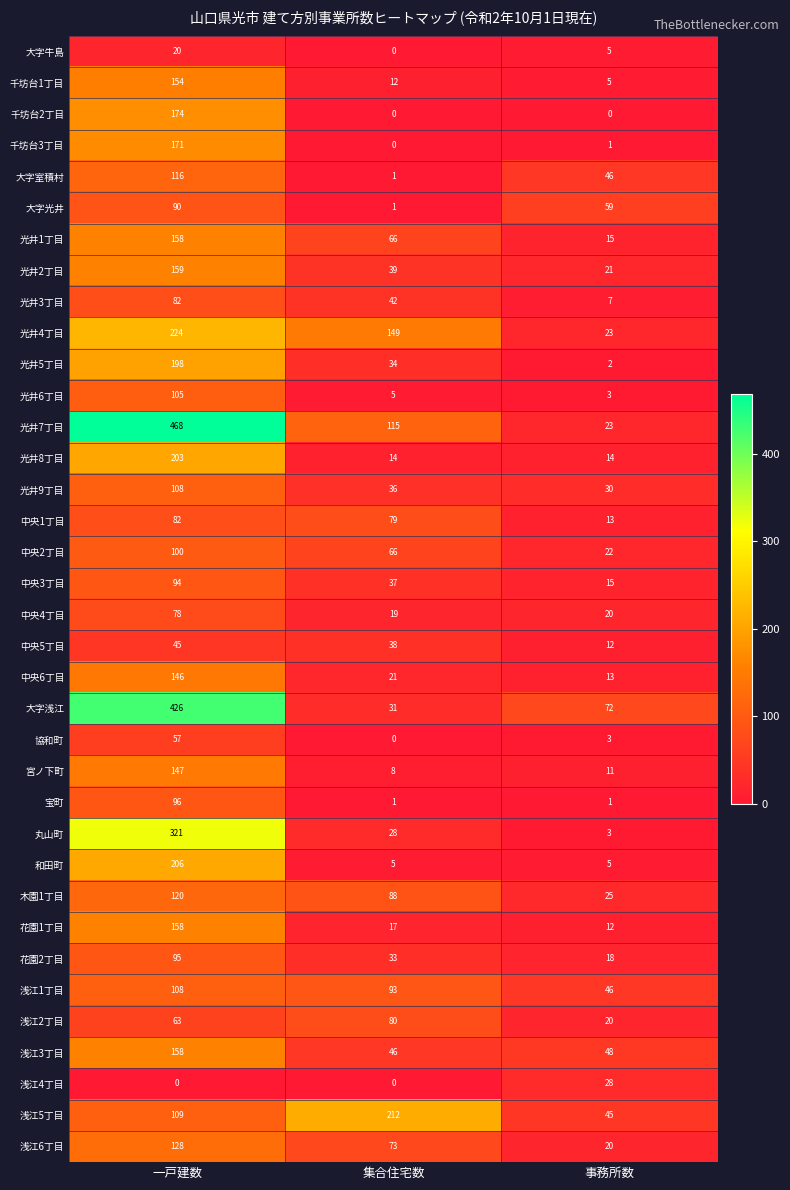

Which series changed the most between 集合住宅数 and 事務所数?

浅江5丁目